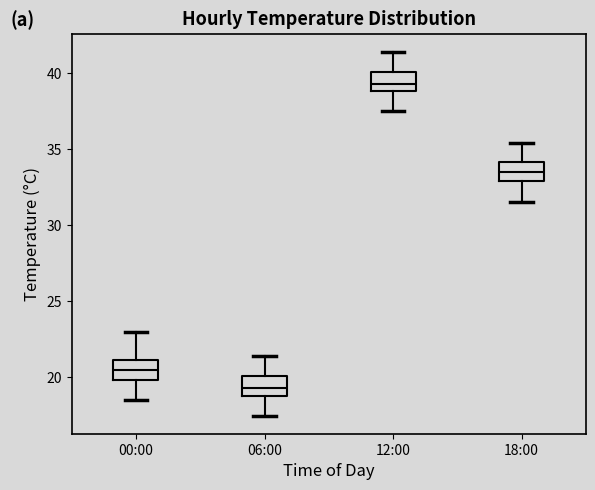

Reading left to right, transcribe this box plot: for each box, give where its median line is, the range the box spans, and where its two whiskers end, as read against the y-axis. The values are not printed on the chart, so give them approximately, as read against the axis.

00:00: median 20.5, box 20.0 to 21.0, whiskers 18.5 to 23.0
06:00: median 19.5, box 19.0 to 20.0, whiskers 17.5 to 21.5
12:00: median 39.5, box 39.0 to 40.0, whiskers 37.5 to 41.5
18:00: median 33.5, box 33.0 to 34.0, whiskers 31.5 to 35.5